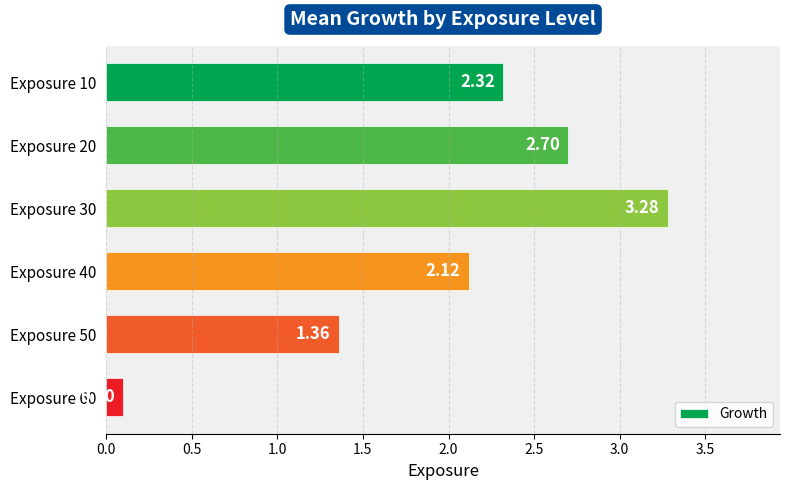

Between Exposure 30 and Exposure 10, which is larger?

Exposure 30